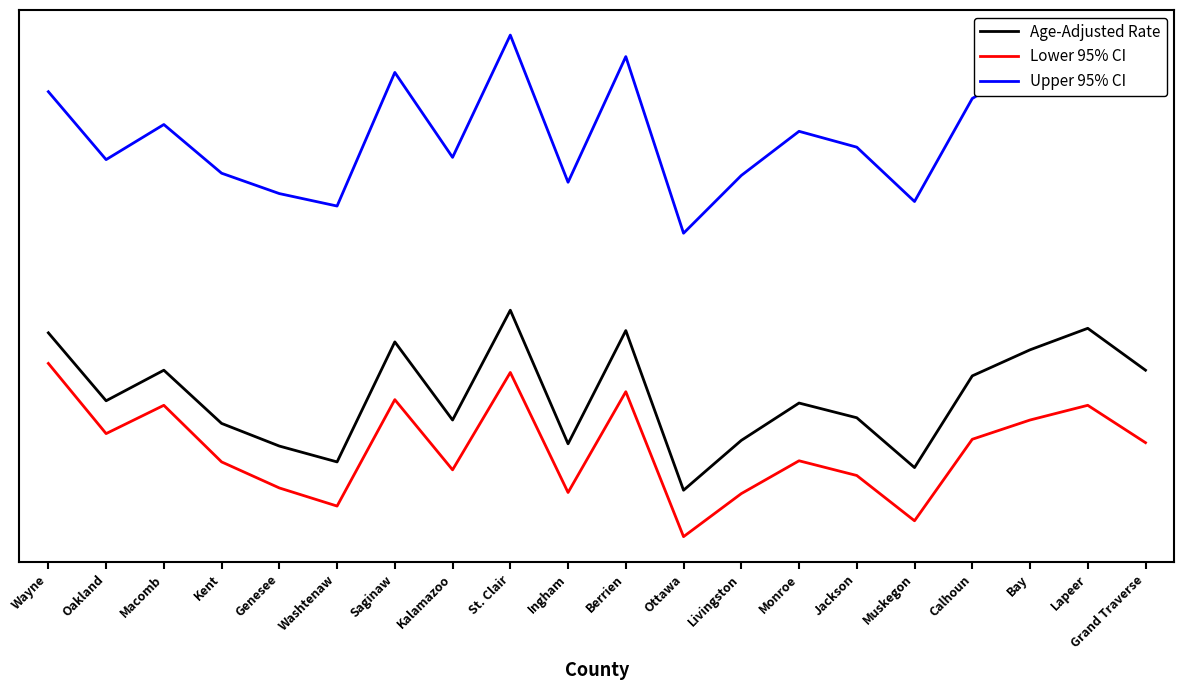

The Lower 95% CI series shows 26.6 at Ingham. True or false?

True